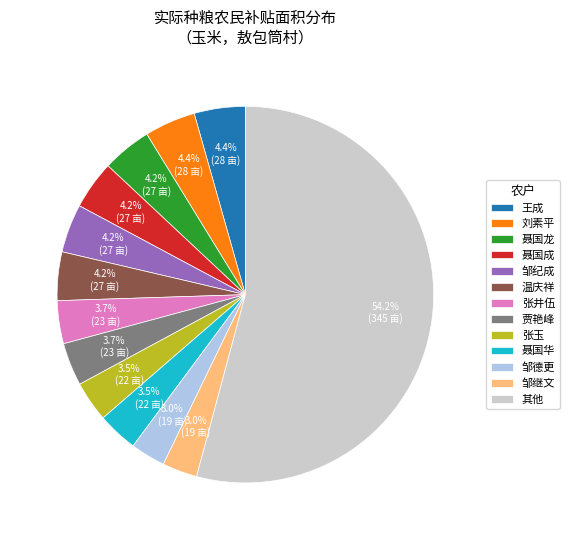

How many segments does this pie chart have?

13